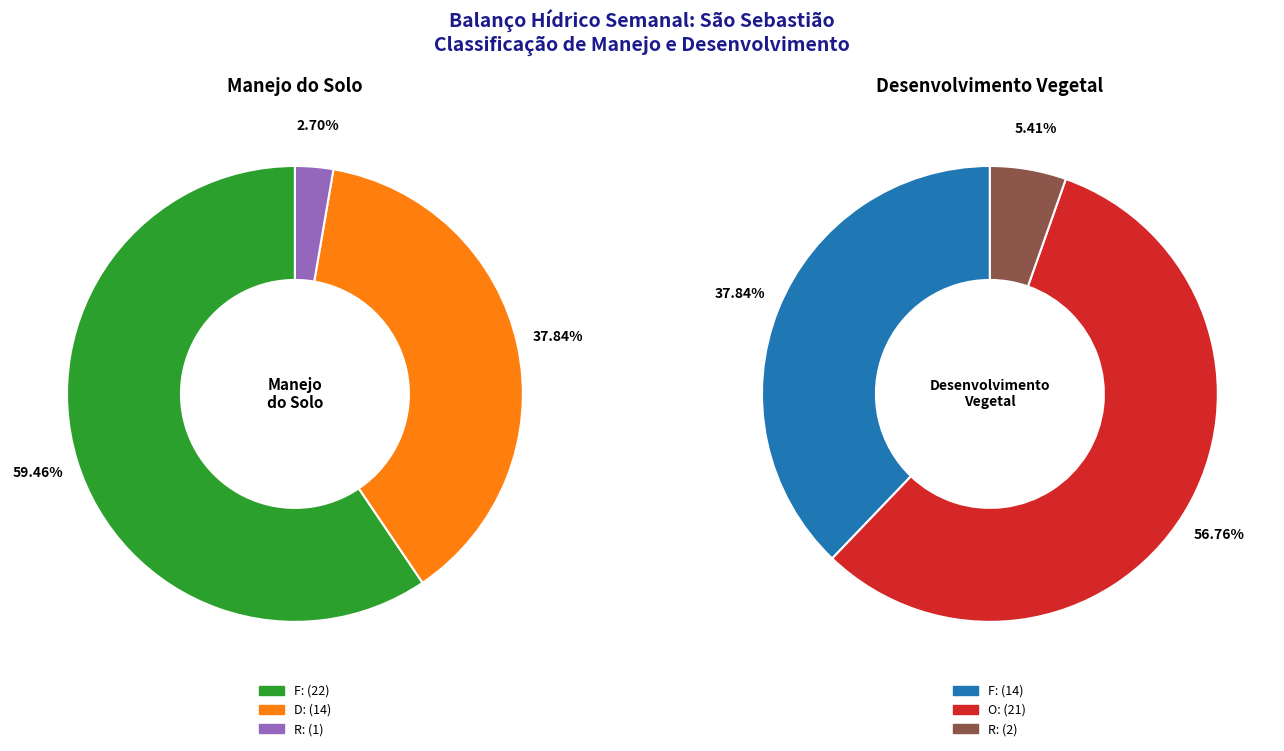

Which series changed the most between F and D?

Desenvolvimento Vegetal